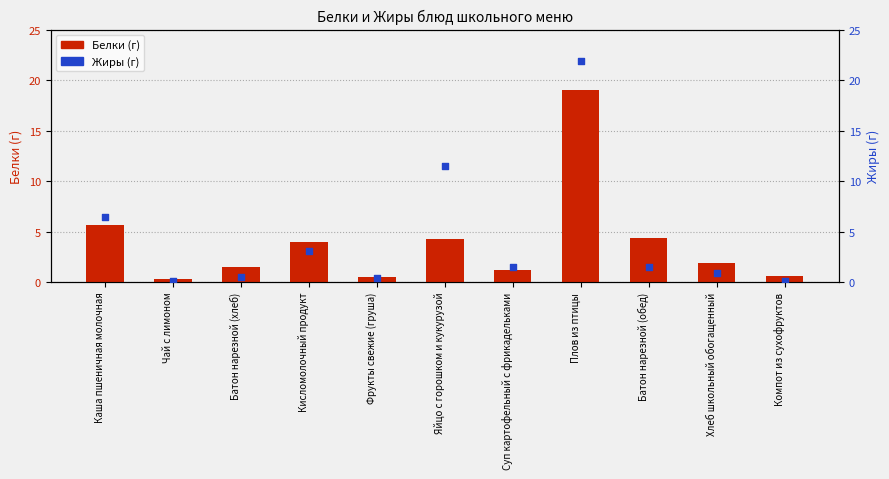

At which category is the sum across all series the highest?

Плов из птицы